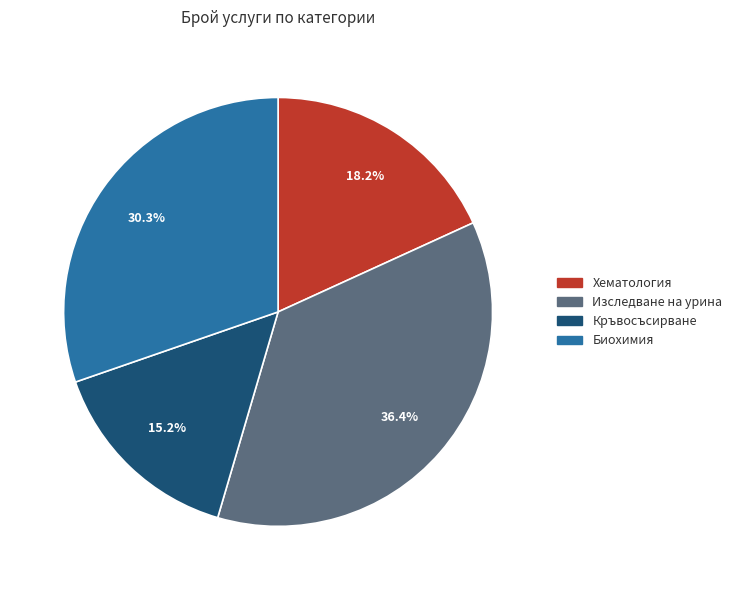

Combined, do Изследване на урина and Хематология account for over 50%?

Yes